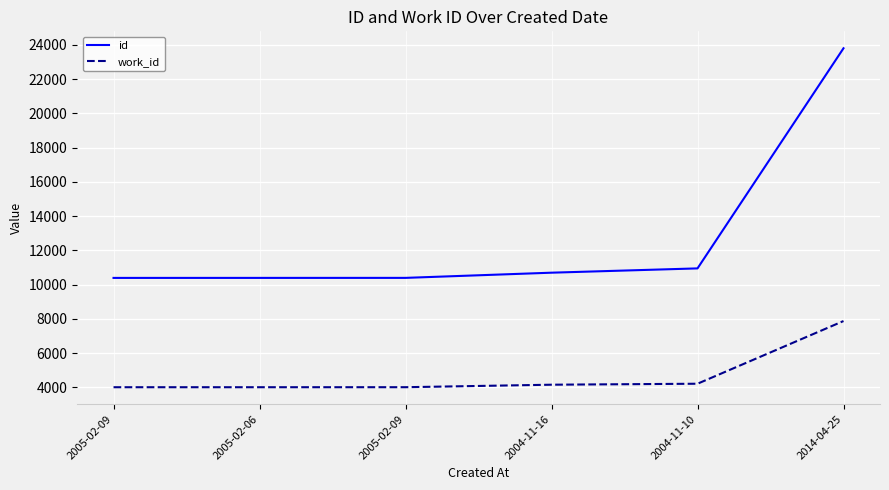

List the labels in order of id value, largest first.

2014-04-25, 2004-11-10, 2004-11-16, 2005-02-09, 2005-02-06, 2005-02-09